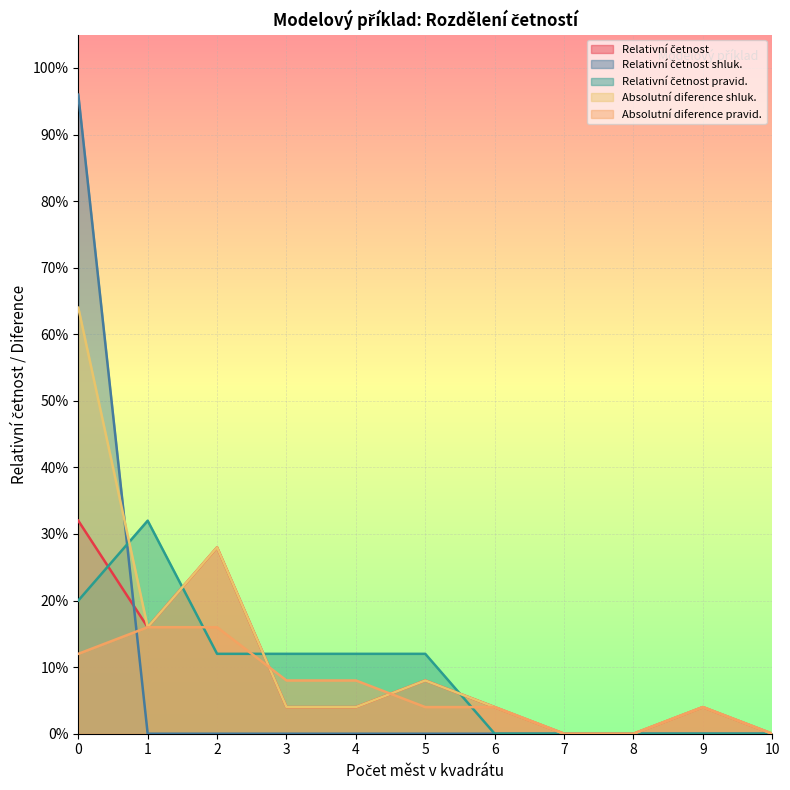

The value of Absolutní diference shluk. at 1 is 0.1. True or false?

False